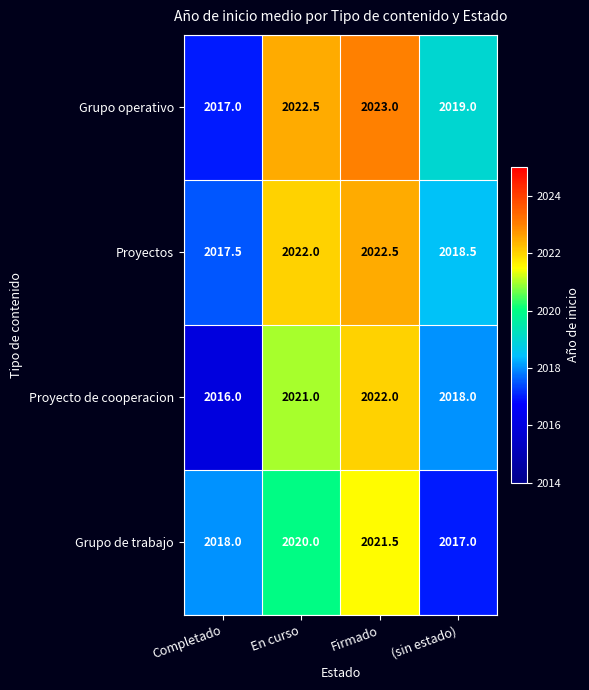

Which series has the largest total across all categories?

Grupo operativo